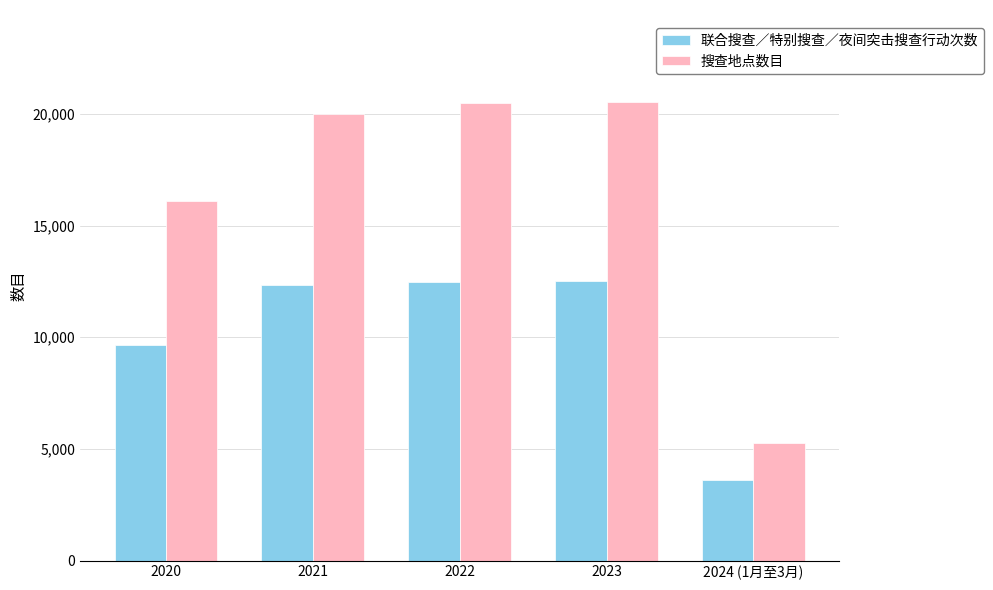

What is the sum of all 联合搜查／特别搜查／夜间突击搜查行动次数 values?

50634